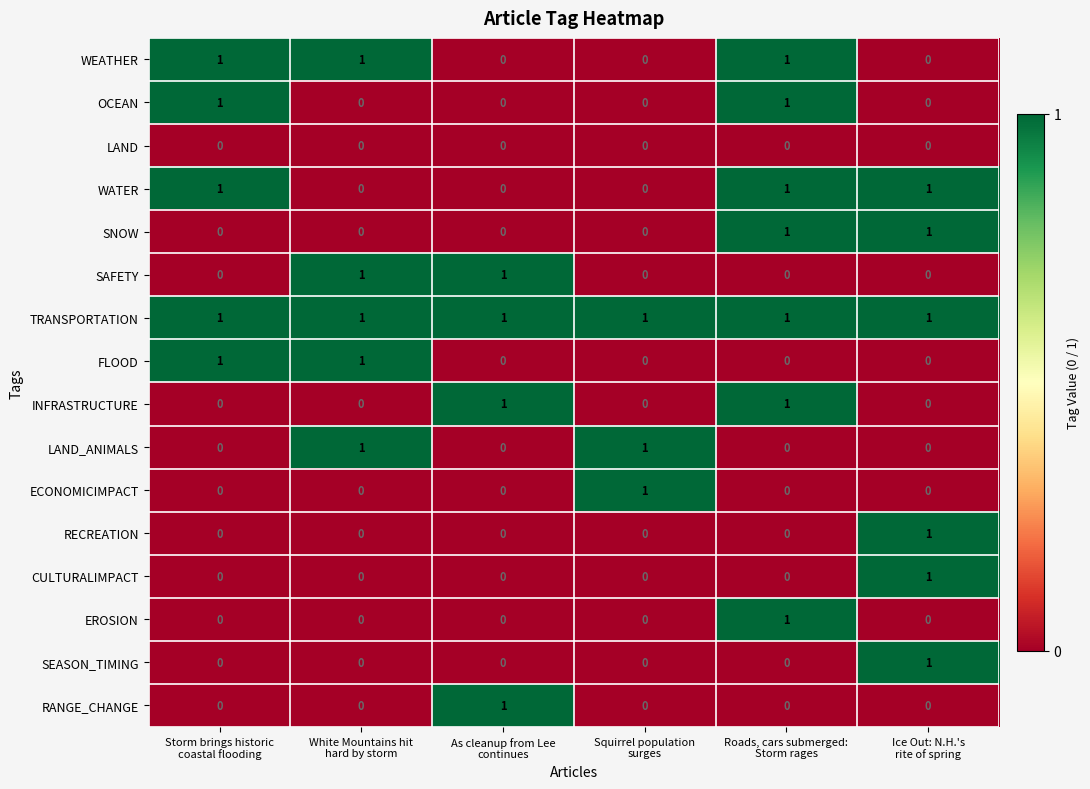

Count the OCEAN values in the range 0 to 1.

6